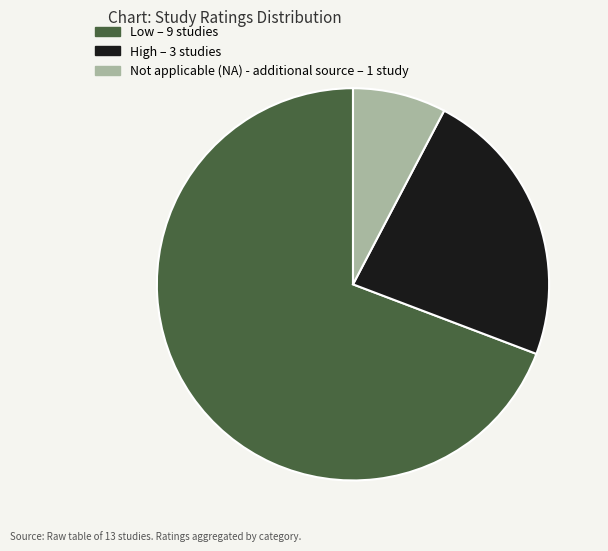

Does any single category account for the majority?

Yes